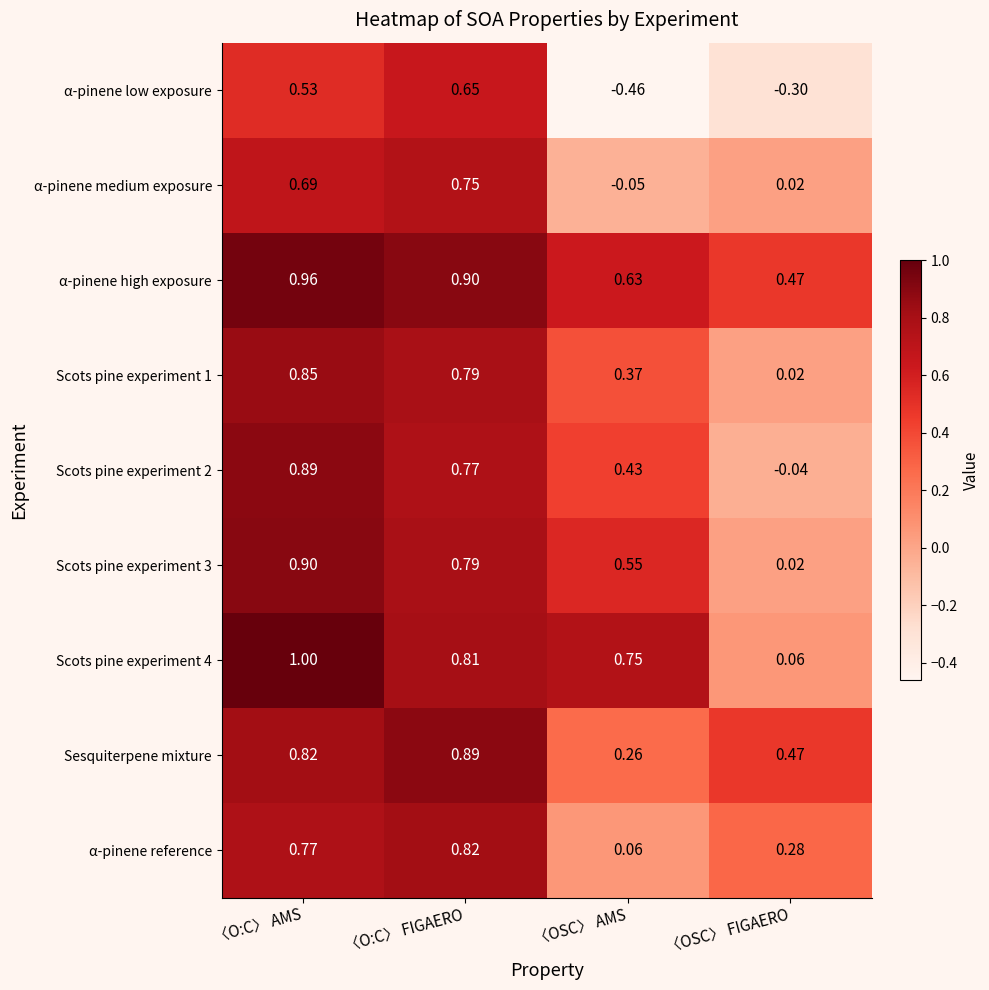

Where is α-pinene high exposure nearest to the value 0?

〈OSC〉 FIGAERO